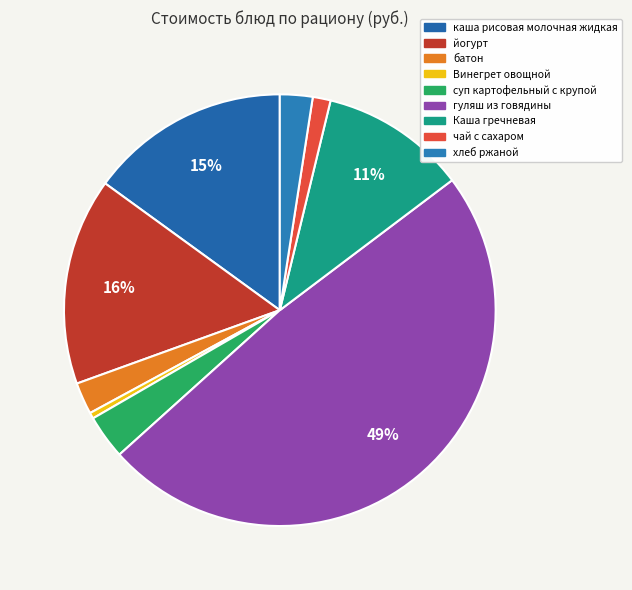

How many segments does this pie chart have?

9